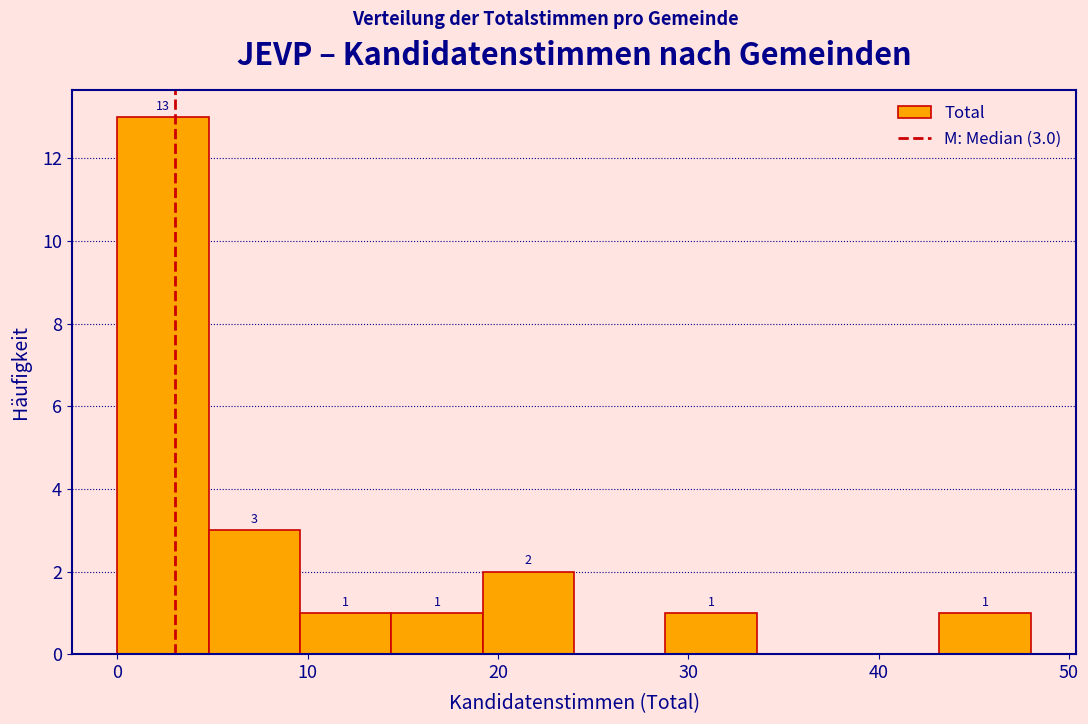

Over which range of the x-axis is the bar tallest?

0.0 to 4.8